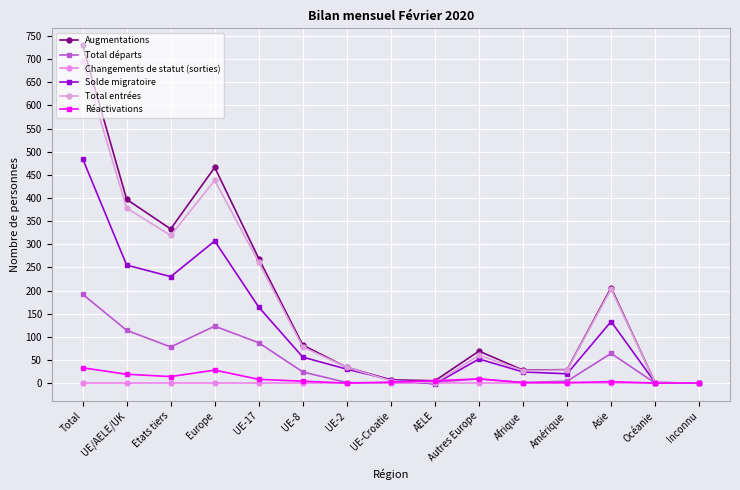

Which series changed the most between AELE and Asie?

Total entrées